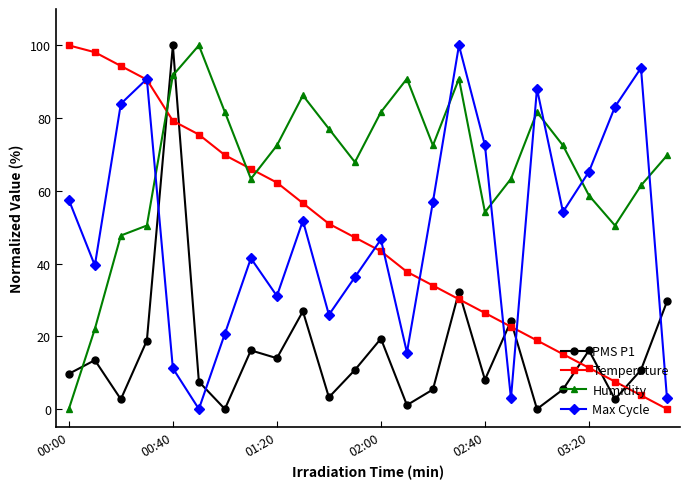

True or false: PMS P1 and Max Cycle cross at least once.

True